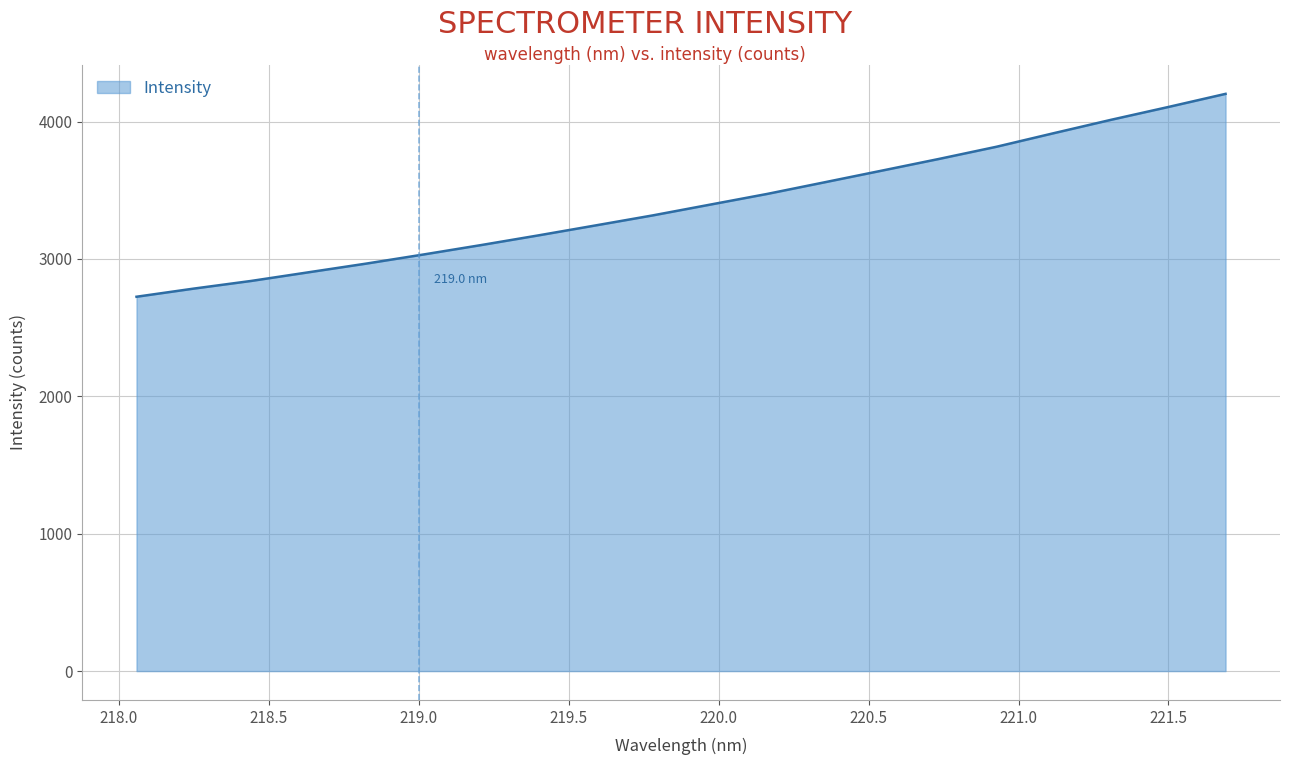

What is the greatest value displayed?

4201.3